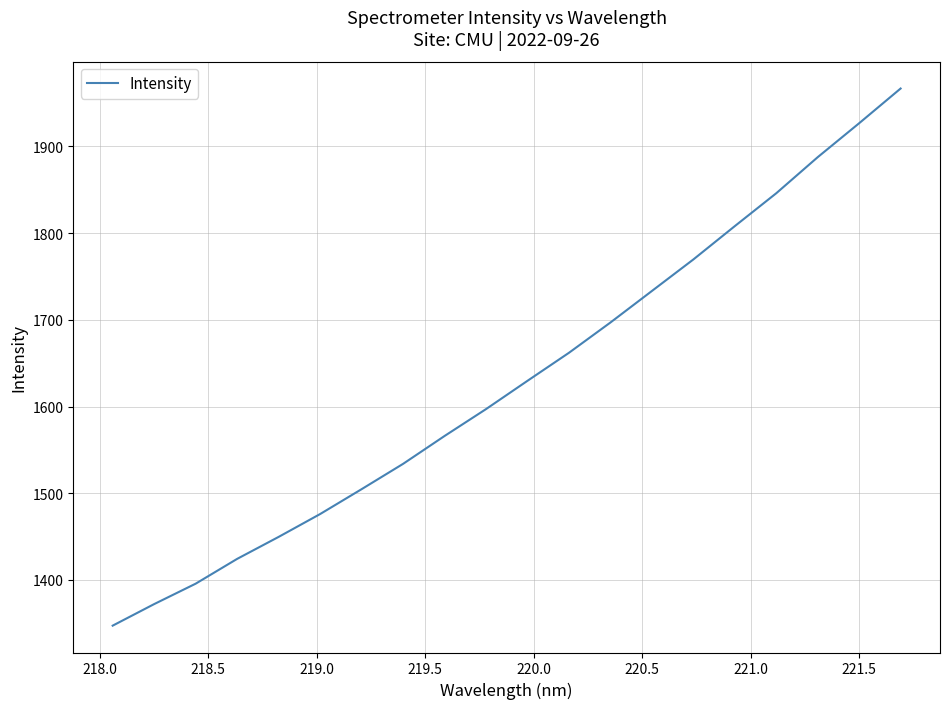

What is the greatest value displayed?

1966.8